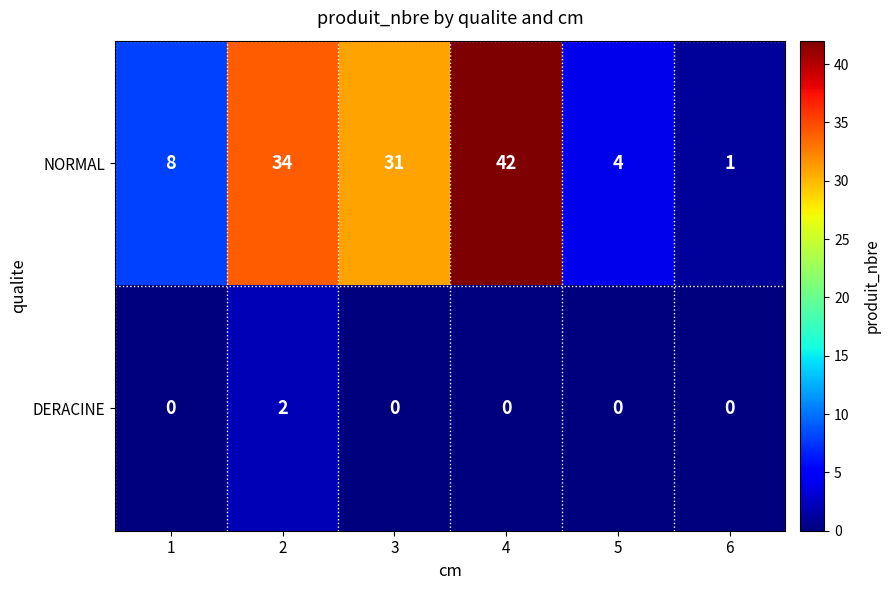

What is the total value across all series at 5?

4